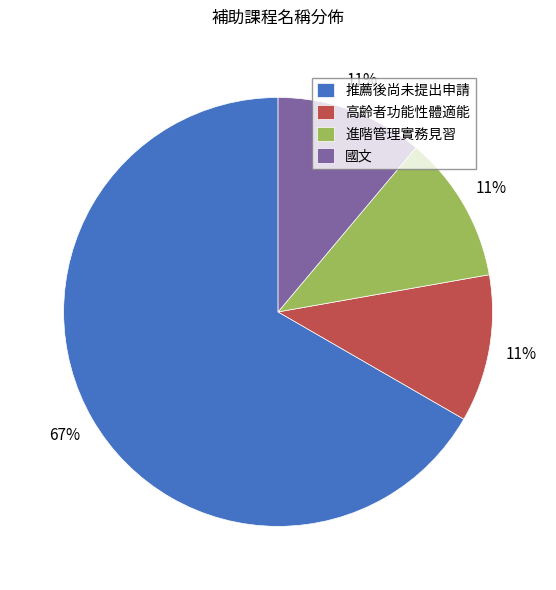

How many segments does this pie chart have?

4